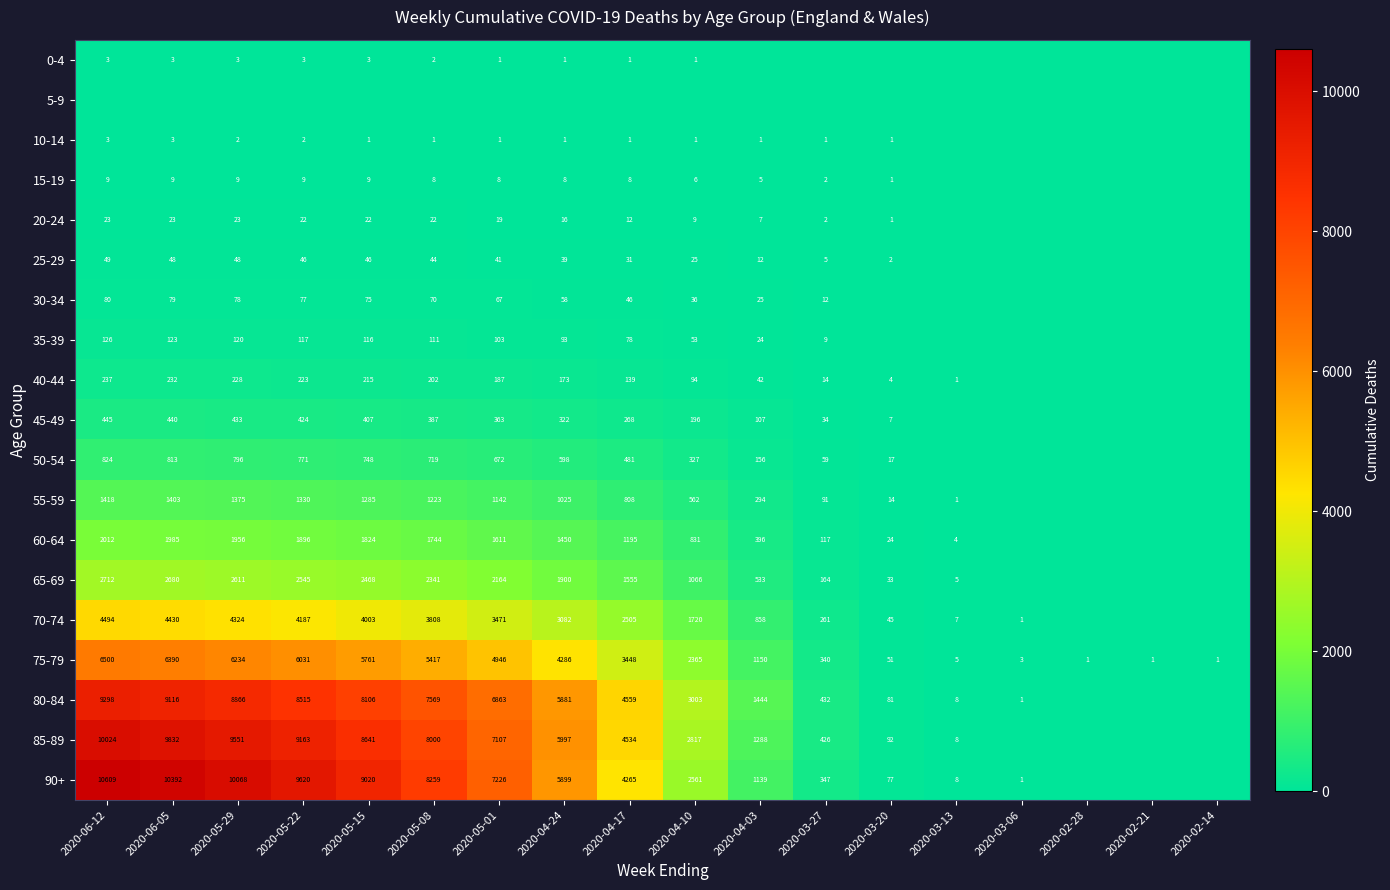

What is the difference between the 20-24 values at 2020-05-01 and 2020-03-20?

18